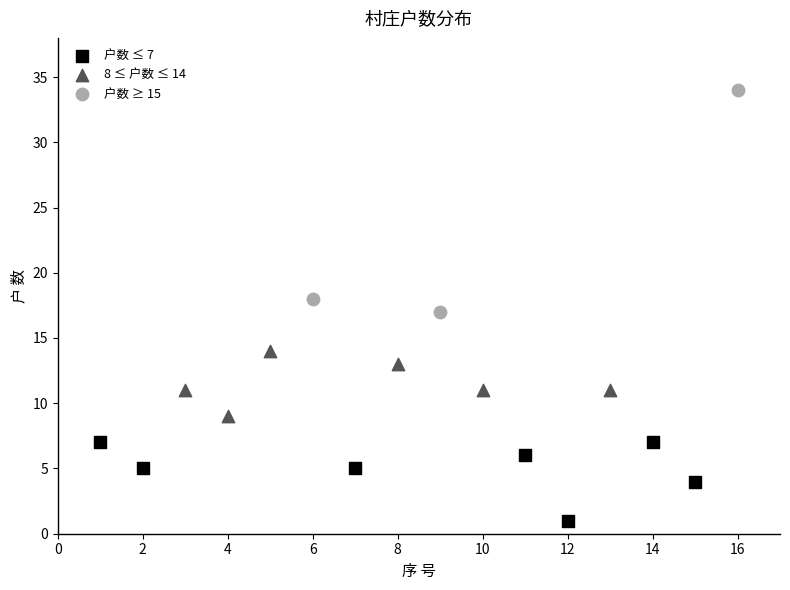

Which series contains the highest Y value?

户数 ≥ 15